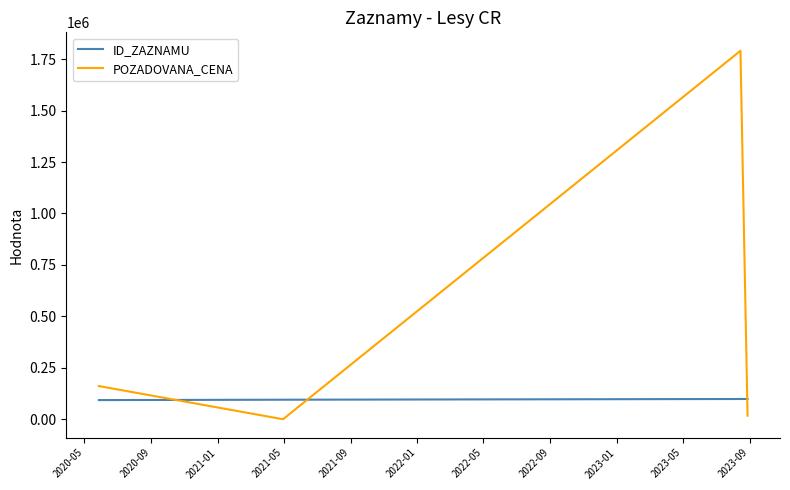

Which series has the largest total across all categories?

POZADOVANA_CENA